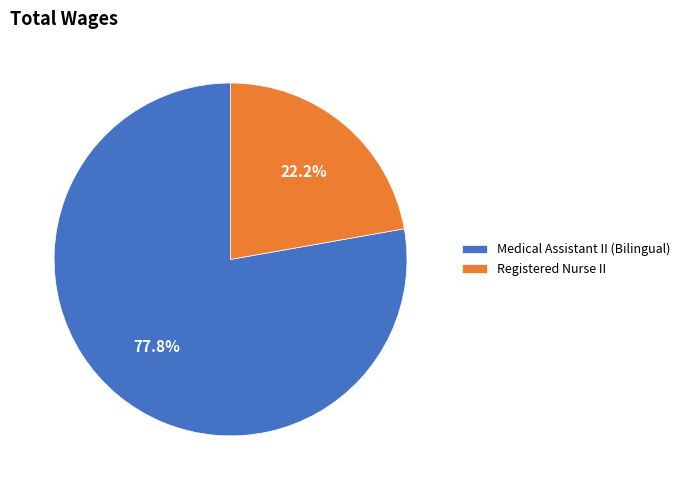

Between Registered Nurse II and Medical Assistant II (Bilingual), which is larger?

Medical Assistant II (Bilingual)